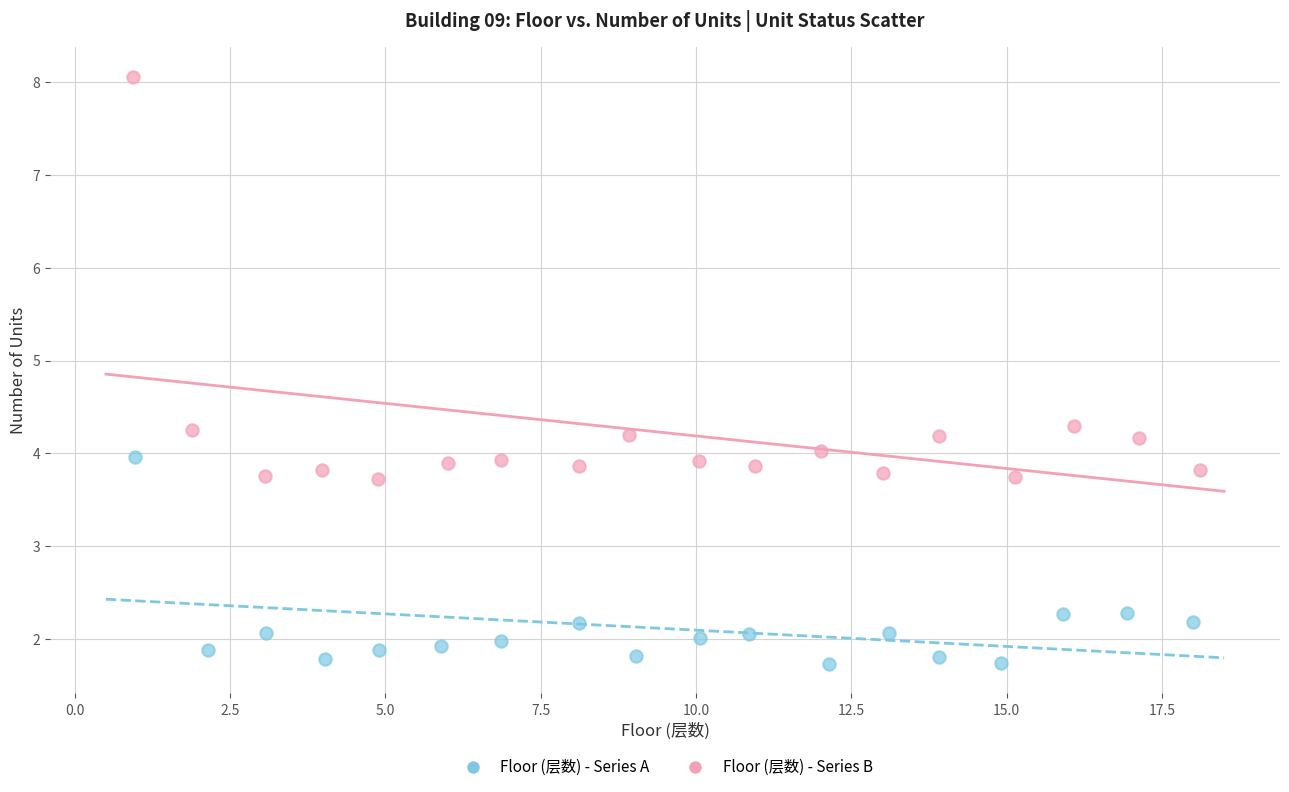

Which series reaches the maximum Y coordinate?

Floor (层数) - Series B